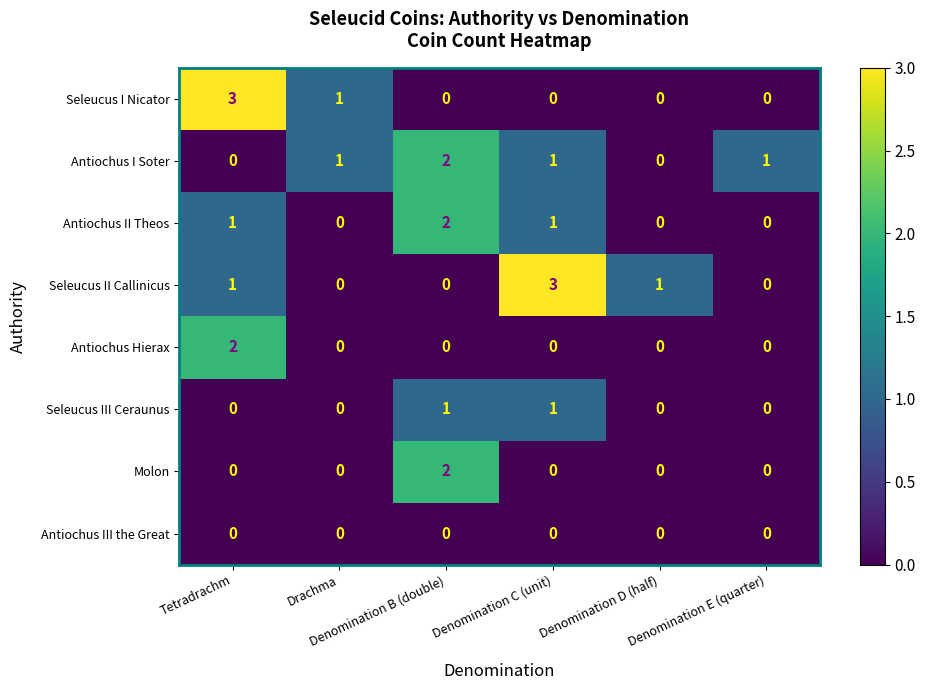

What is the maximum value shown in the chart?

3